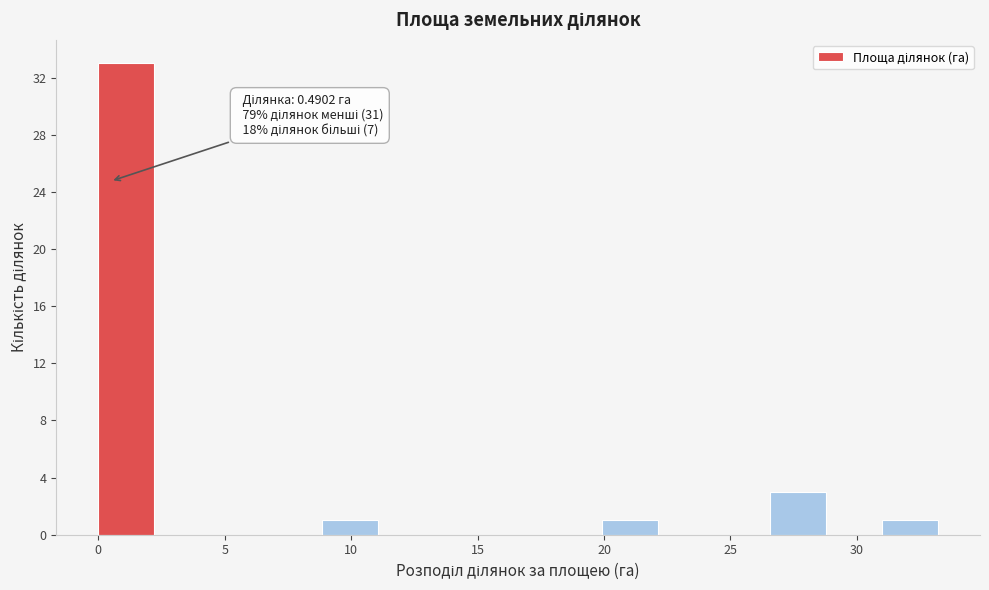

Over which range of the x-axis is the bar tallest?

0.0 to 2.0